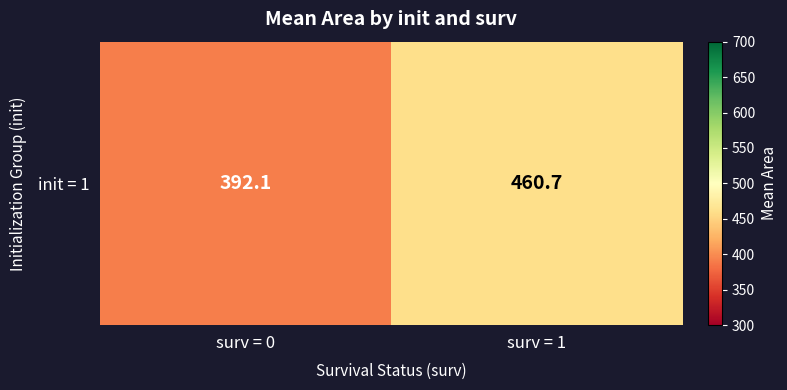

True or false: the data shows 629.7 at surv = 1.

False